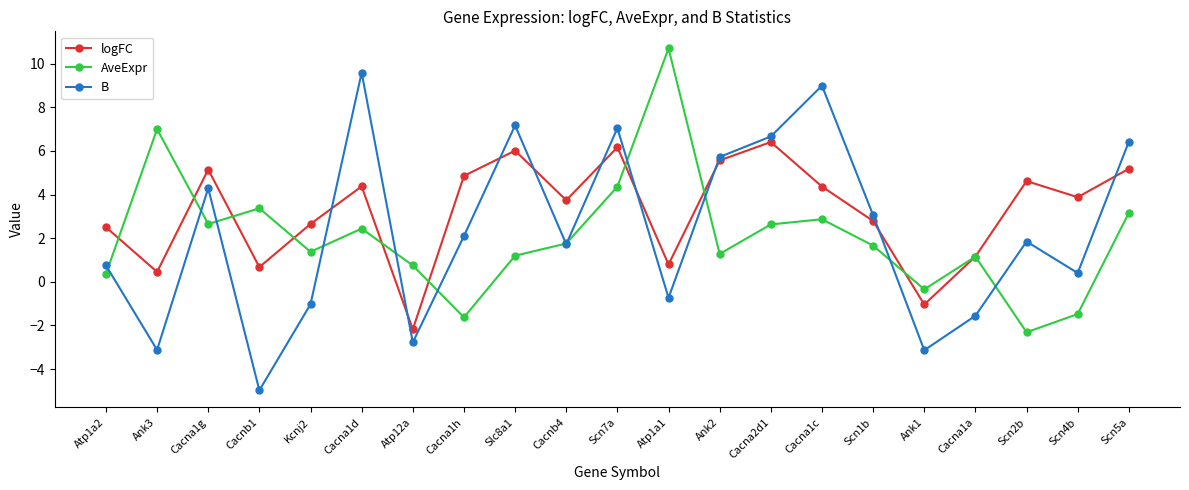

List the series in order of their peak value, lowest first.

logFC, B, AveExpr